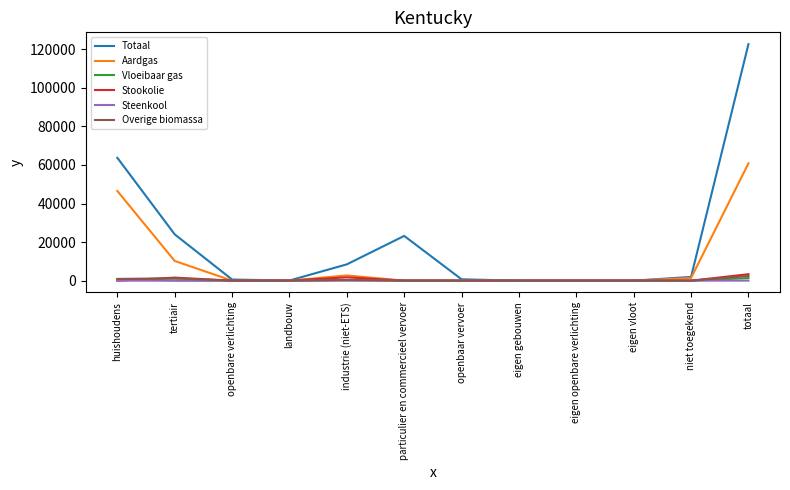

Which series has the widest spread of values?

Totaal